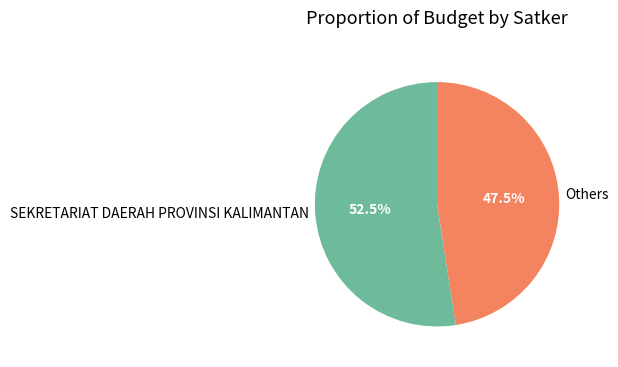

What is the ratio of the value at SEKRETARIAT DAERAH PROVINSI KALIMANTAN to the value at Others?

1.1